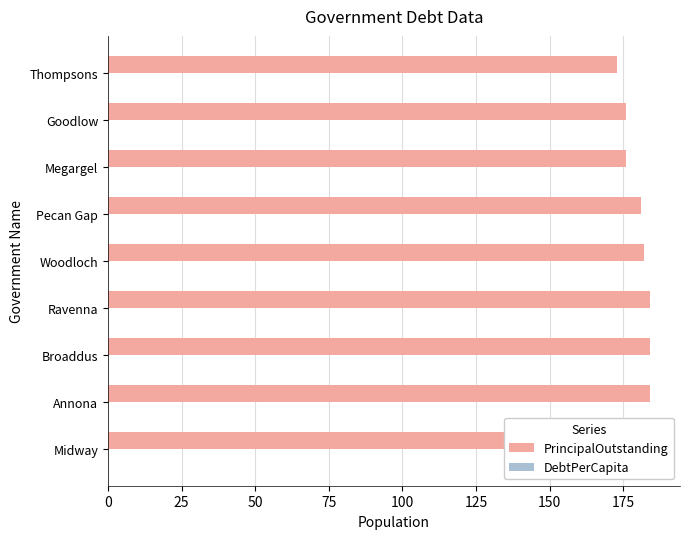

The DebtPerCapita series shows 0.3 at 175. True or false?

True